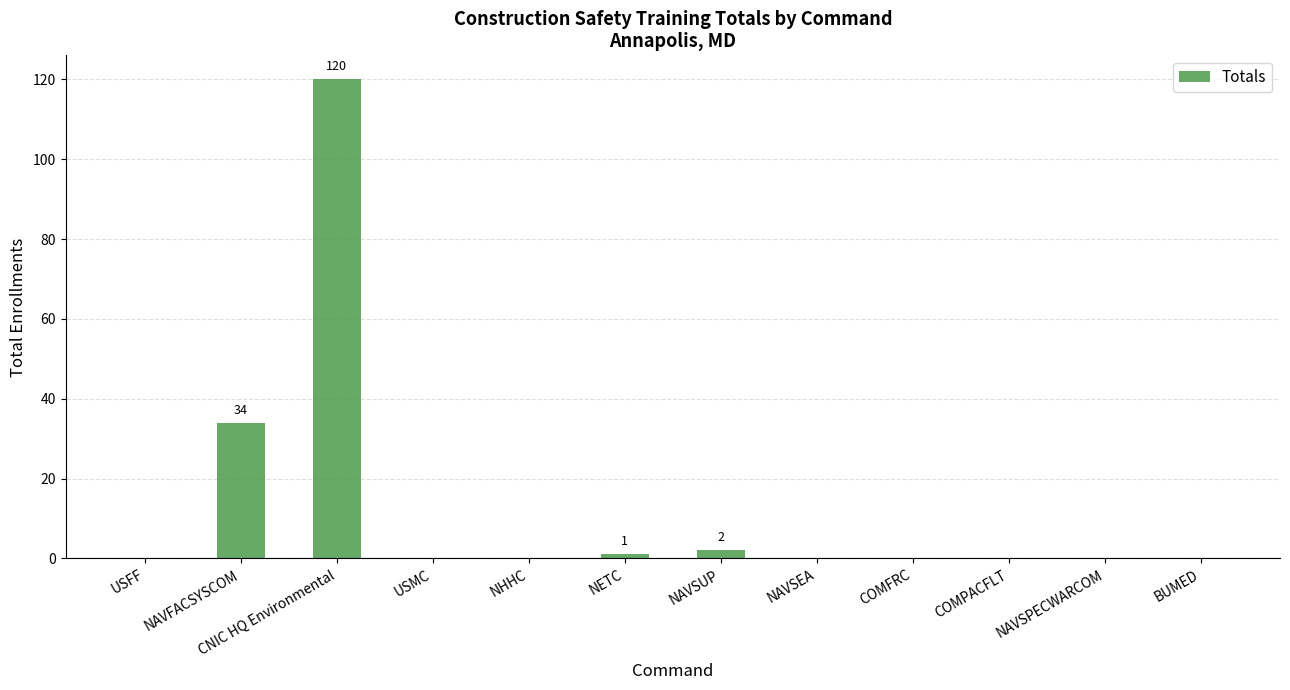

True or false: the data shows 8 at NAVFACSYSCOM.

False